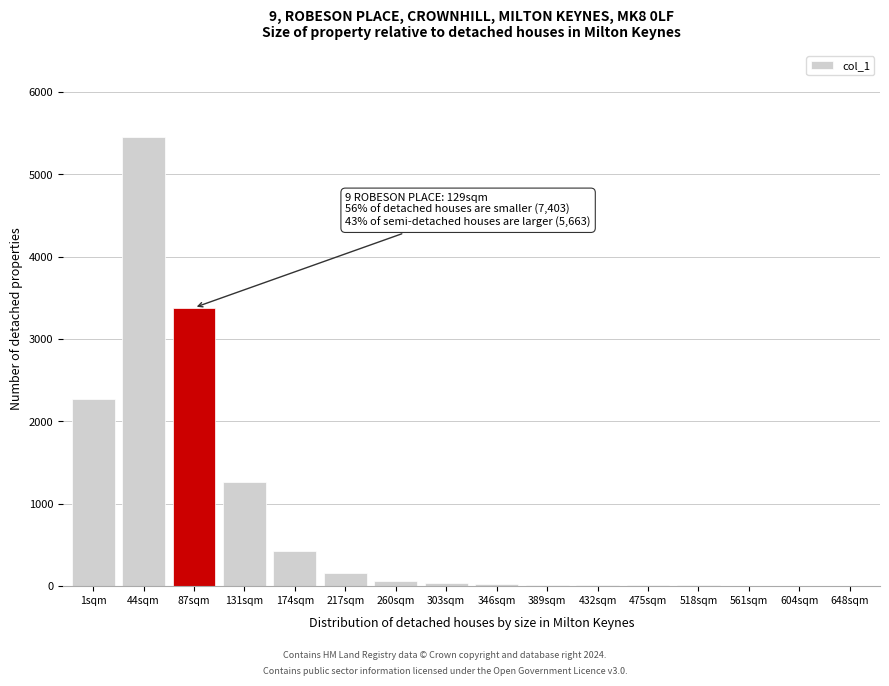

The value at 44sqm is 3385. True or false?

False